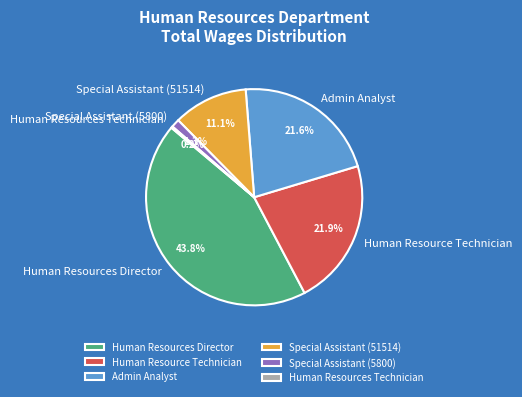

To the nearest percent, what is the average slice percentage?

17%